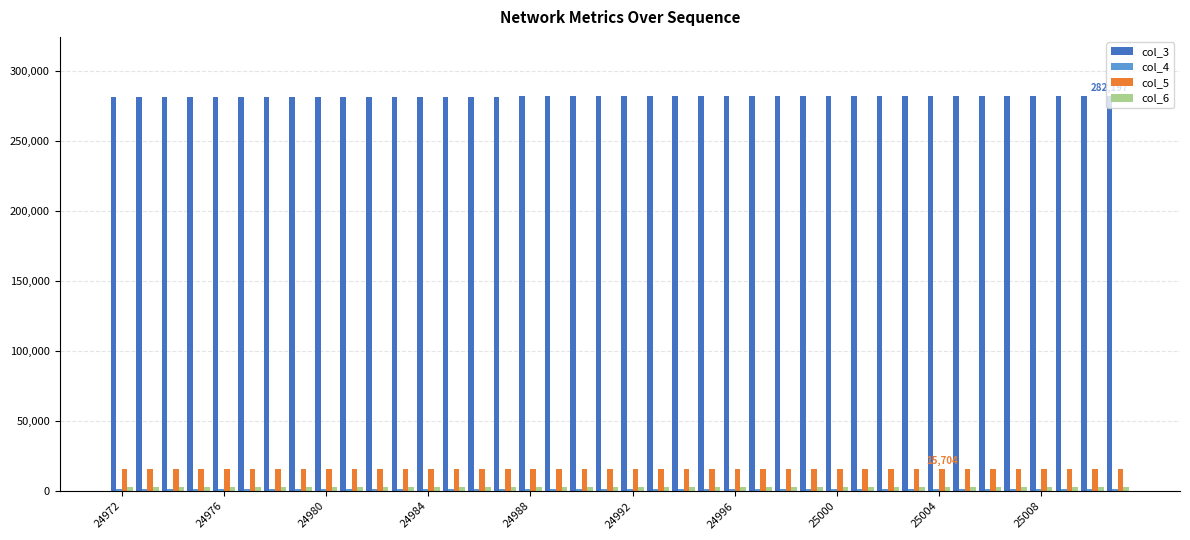

What is the difference between the maximum and minimum values in the col_3 series?

440